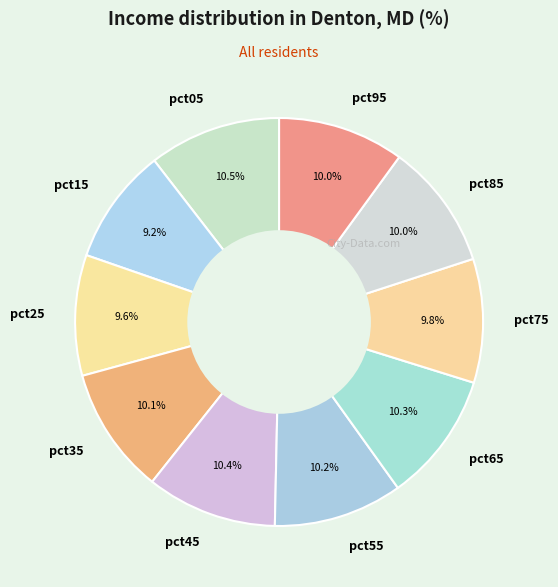

Is it true that pct35 is 1% of the pie?

False